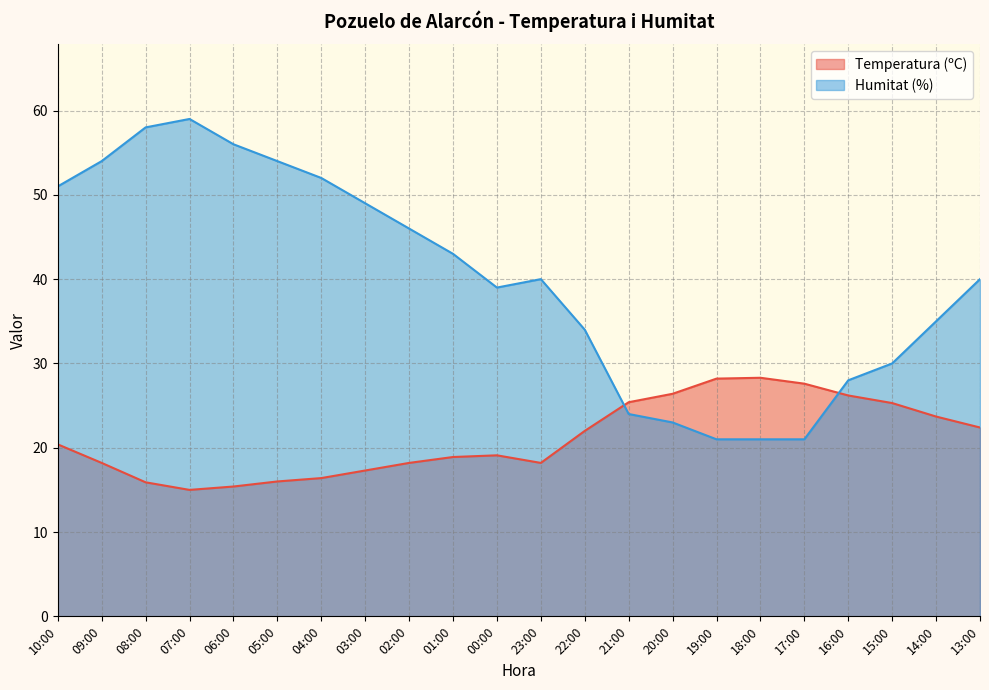

How many times do Humitat (%) and Temperatura (ºC) cross each other?

2